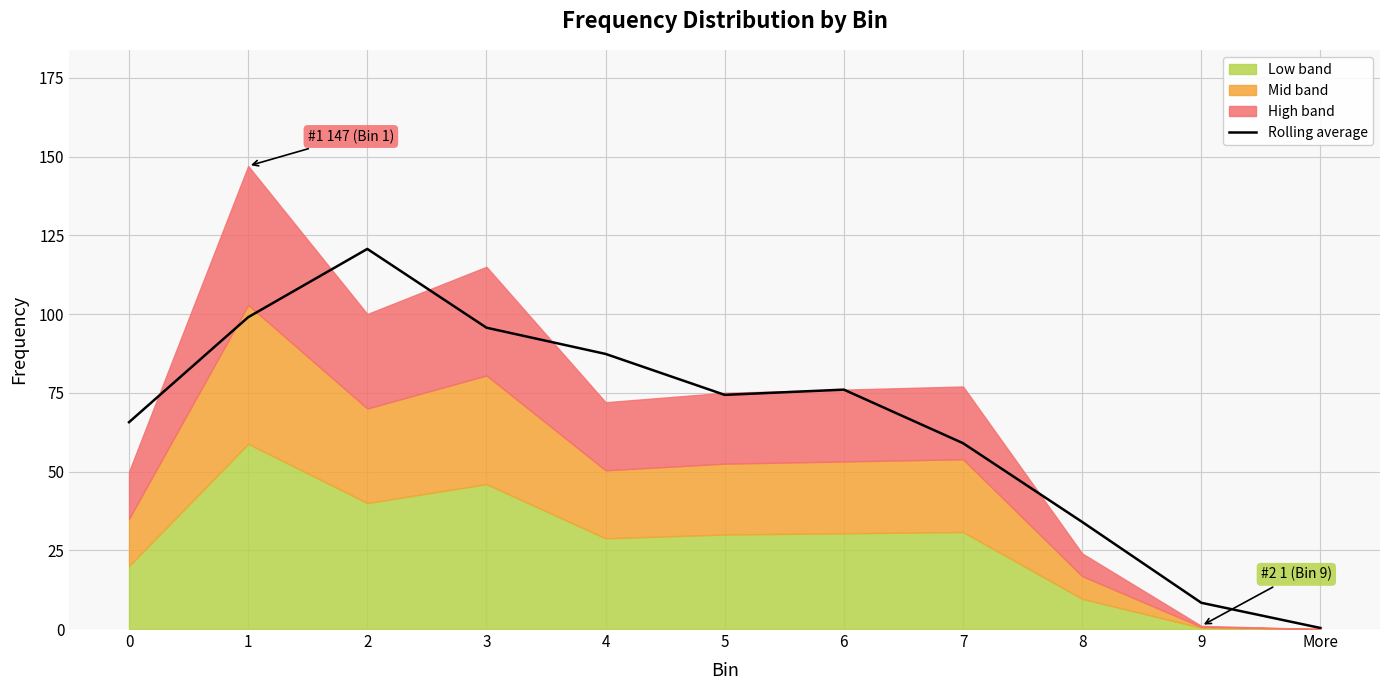

The value at 8 is 34.0. True or false?

True